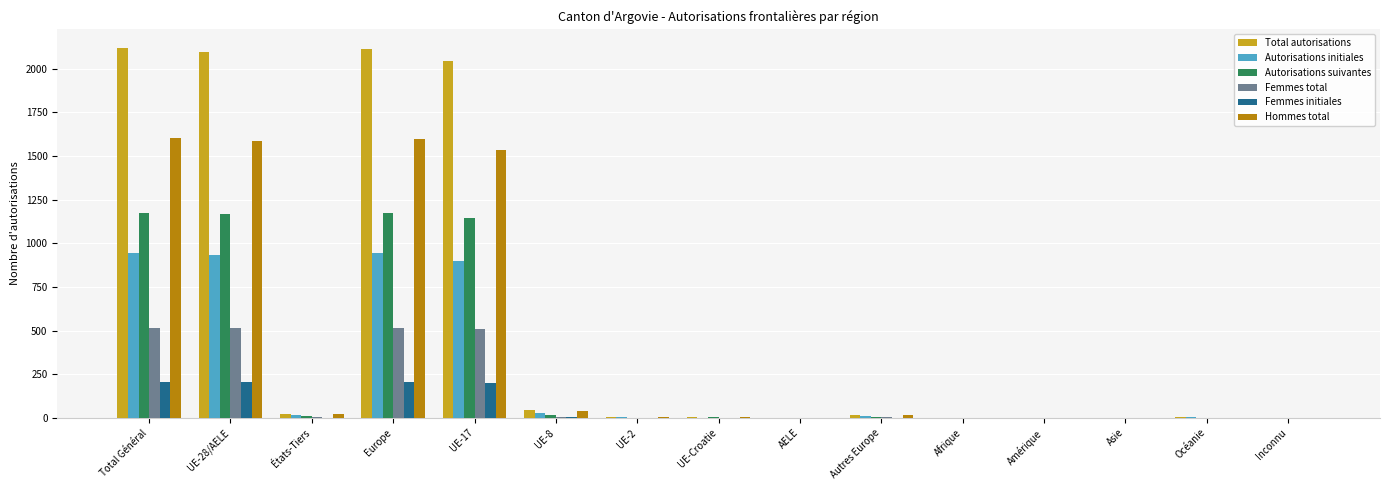

Count the number of categories in the chart.

15